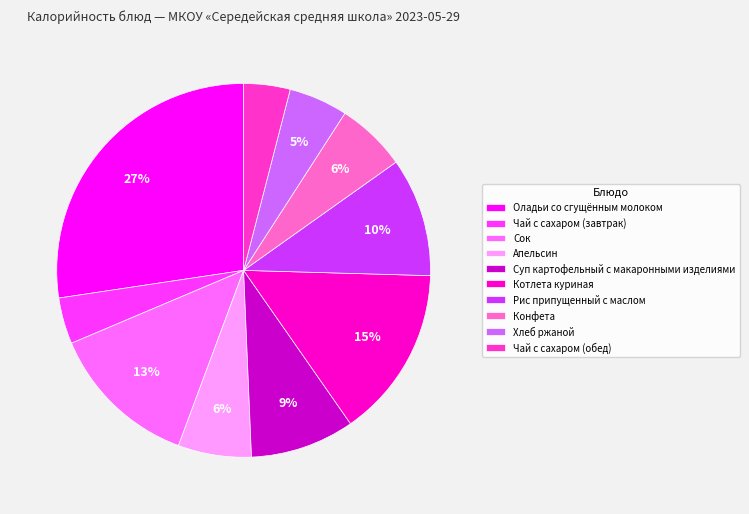

Approximately how many times larger is the value at Рис припущенный с маслом compared to Суп картофельный с макаронными изделиями?

1.1